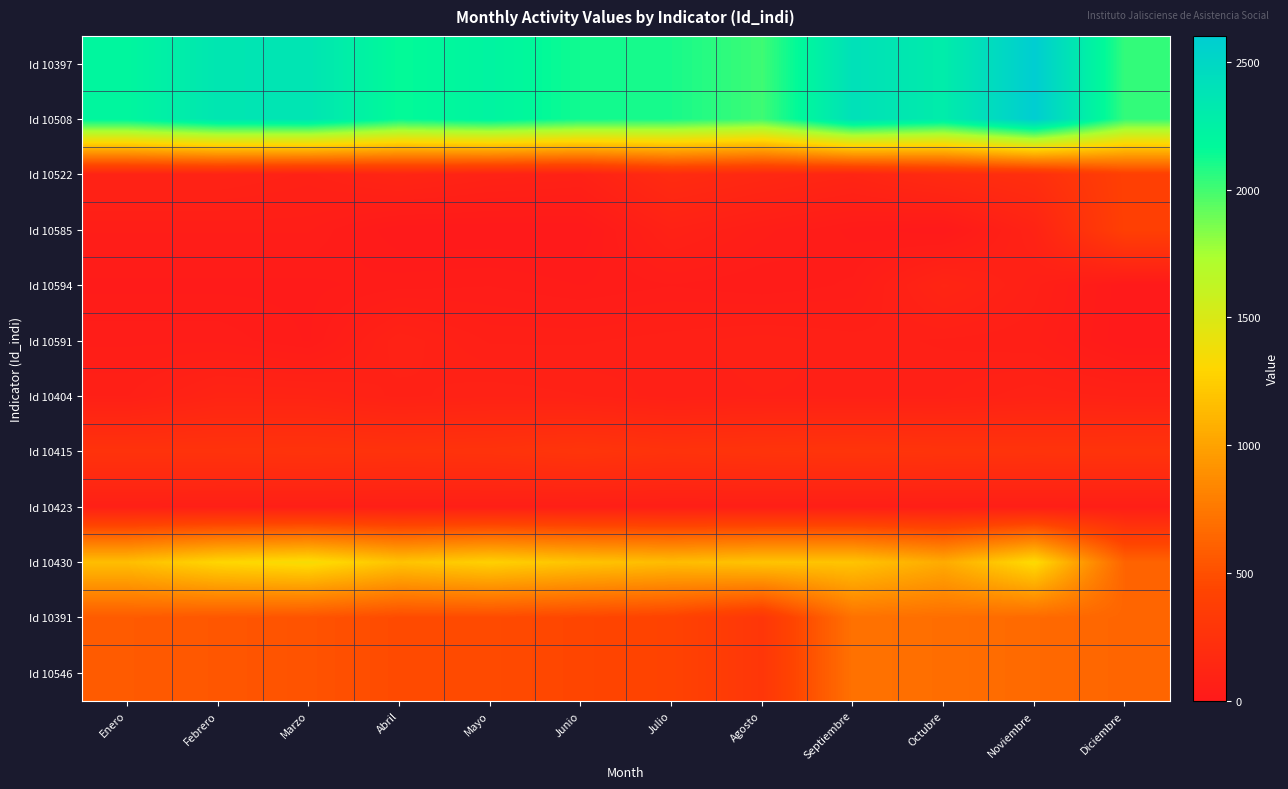

Reading left to right, transcribe all the data shown in this chart.

Id 10397: Enero=2198	Febrero=2353	Marzo=2367	Abril=2154	Mayo=2220	Junio=2122	Julio=2104	Agosto=2010	Septiembre=2408	Octubre=2292	Noviembre=2601	Diciembre=2034
Id 10508: Enero=2198	Febrero=2353	Marzo=2367	Abril=2154	Mayo=2220	Junio=2122	Julio=2104	Agosto=2010	Septiembre=2408	Octubre=2292	Noviembre=2601	Diciembre=2034
Id 10522: Enero=97	Febrero=97	Marzo=78	Abril=116	Mayo=89	Junio=79	Julio=177	Agosto=143	Septiembre=115	Octubre=174	Noviembre=214	Diciembre=384
Id 10585: Enero=42	Febrero=42	Marzo=42	Abril=0	Mayo=0	Junio=0	Julio=80	Agosto=45	Septiembre=16	Octubre=0	Noviembre=96	Diciembre=384
Id 10594: Enero=17	Febrero=17	Marzo=17	Abril=26	Mayo=30	Junio=20	Julio=30	Agosto=21	Septiembre=33	Octubre=115	Noviembre=65	Diciembre=0
Id 10591: Enero=38	Febrero=38	Marzo=19	Abril=90	Mayo=59	Junio=59	Julio=67	Agosto=77	Septiembre=66	Octubre=59	Noviembre=53	Diciembre=0
Id 10404: Enero=60	Febrero=106	Marzo=103	Abril=77	Mayo=89	Junio=82	Julio=65	Agosto=71	Septiembre=69	Octubre=71	Noviembre=89	Diciembre=79
Id 10415: Enero=251	Febrero=251	Marzo=256	Abril=248	Mayo=254	Junio=276	Julio=251	Agosto=264	Septiembre=272	Octubre=263	Noviembre=259	Diciembre=263
Id 10423: Enero=61	Febrero=57	Marzo=55	Abril=54	Mayo=53	Junio=52	Julio=51	Agosto=51	Septiembre=49	Octubre=48	Noviembre=49	Diciembre=49
Id 10430: Enero=1158	Febrero=1296	Marzo=1352	Abril=1188	Mayo=1264	Junio=1192	Julio=1148	Agosto=1192	Septiembre=1192	Octubre=1048	Noviembre=1328	Diciembre=624
Id 10391: Enero=571	Febrero=546	Marzo=523	Abril=471	Mayo=471	Junio=441	Julio=412	Agosto=289	Septiembre=711	Octubre=688	Noviembre=662	Diciembre=635
Id 10546: Enero=571	Febrero=546	Marzo=523	Abril=471	Mayo=471	Junio=441	Julio=412	Agosto=289	Septiembre=711	Octubre=688	Noviembre=662	Diciembre=635